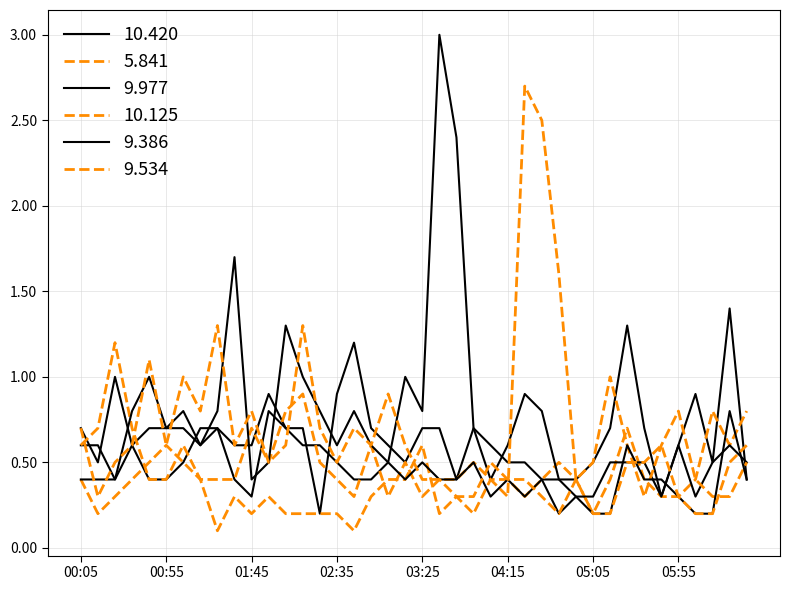

Where is the first local maximum for 10.420?

2017/07/14 00:25